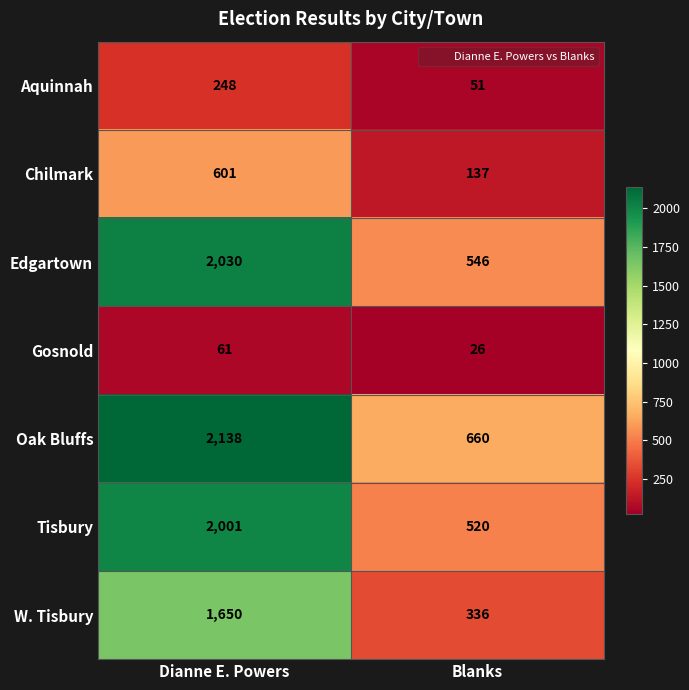

Read the Oak Bluffs value at Dianne E. Powers.

2138